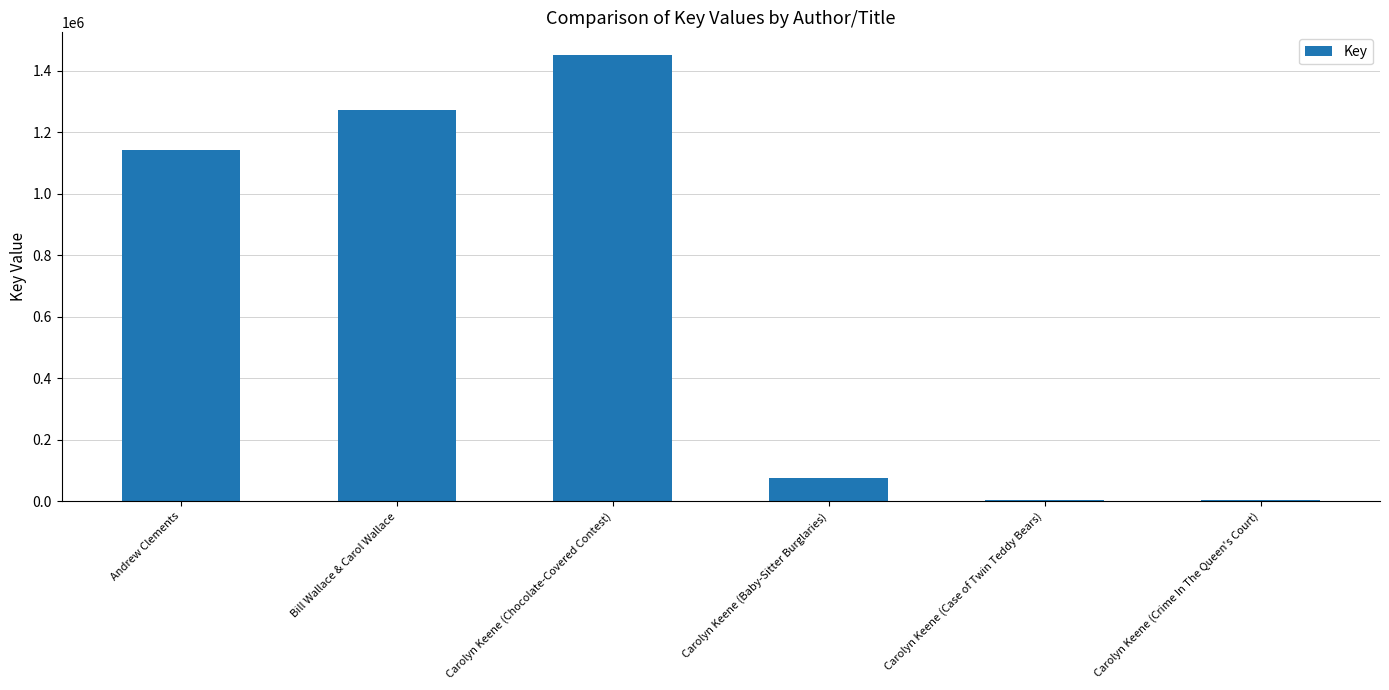

What is the approximate value at Carolyn Keene (Baby-Sitter Burglaries)?

75758